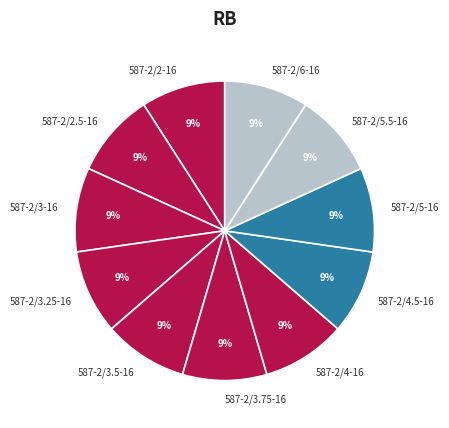

Does 587-2/2.5-16 represent more than half of the total?

No